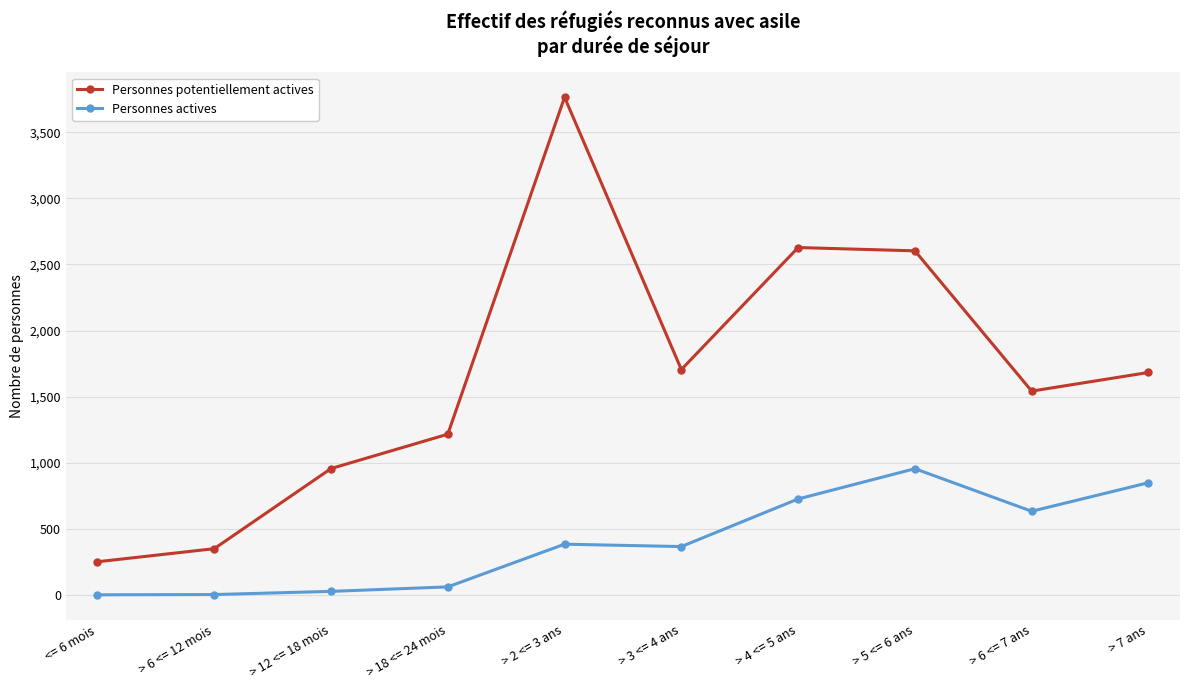

Which series has the largest total across all categories?

Personnes potentiellement actives